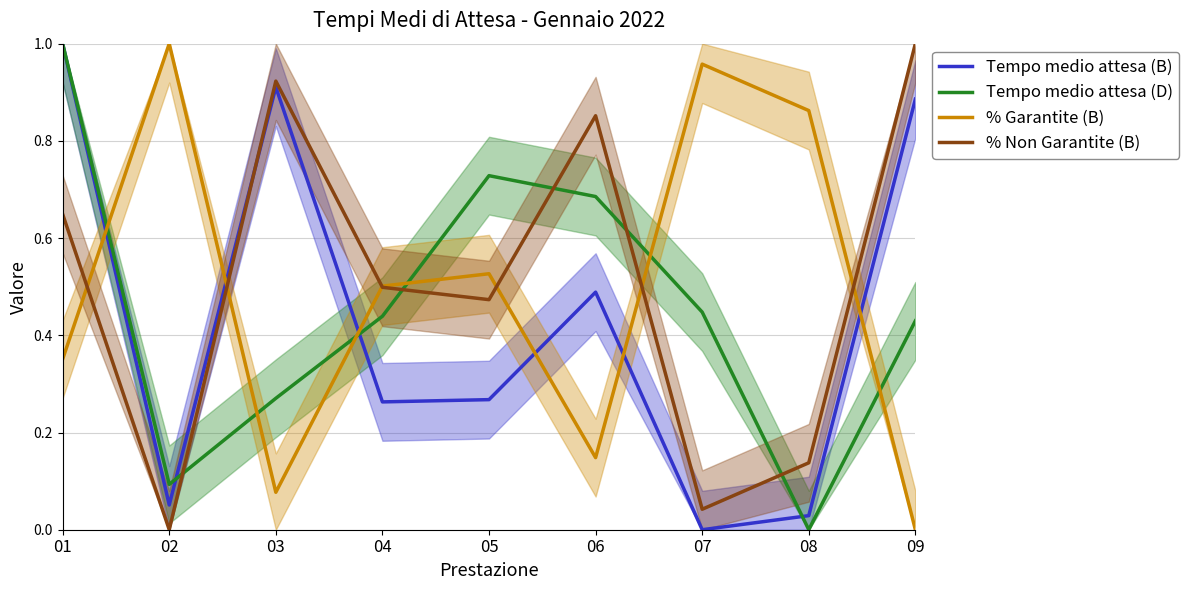

True or false: % Garantite (B) and Tempo medio attesa (D) intersect in this chart.

True